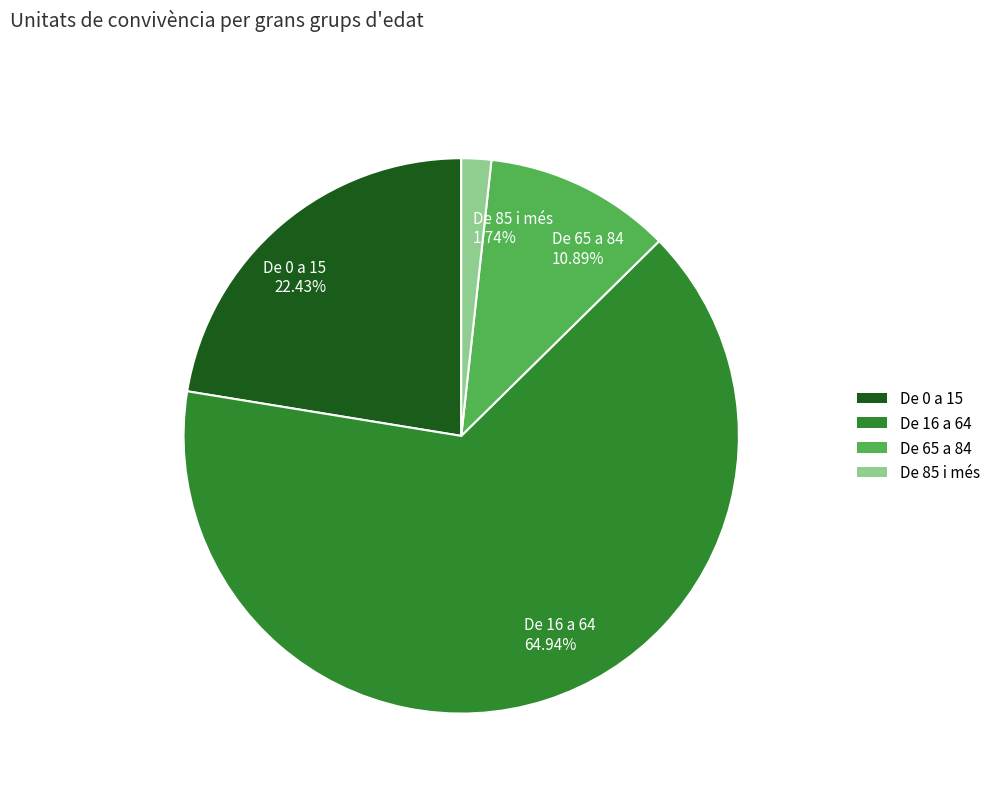

Rank the categories by value from highest to lowest.

De 16 a 64, De 0 a 15, De 65 a 84, De 85 i més